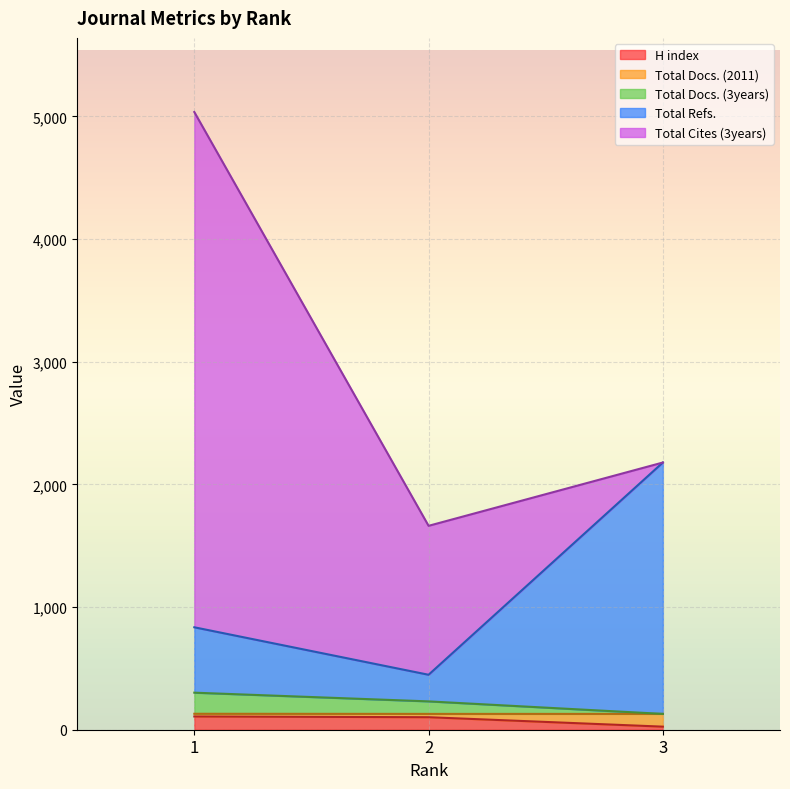

What are all the series names shown in the legend?

H index, Total Docs. (2011), Total Docs. (3years), Total Refs., Total Cites (3years)